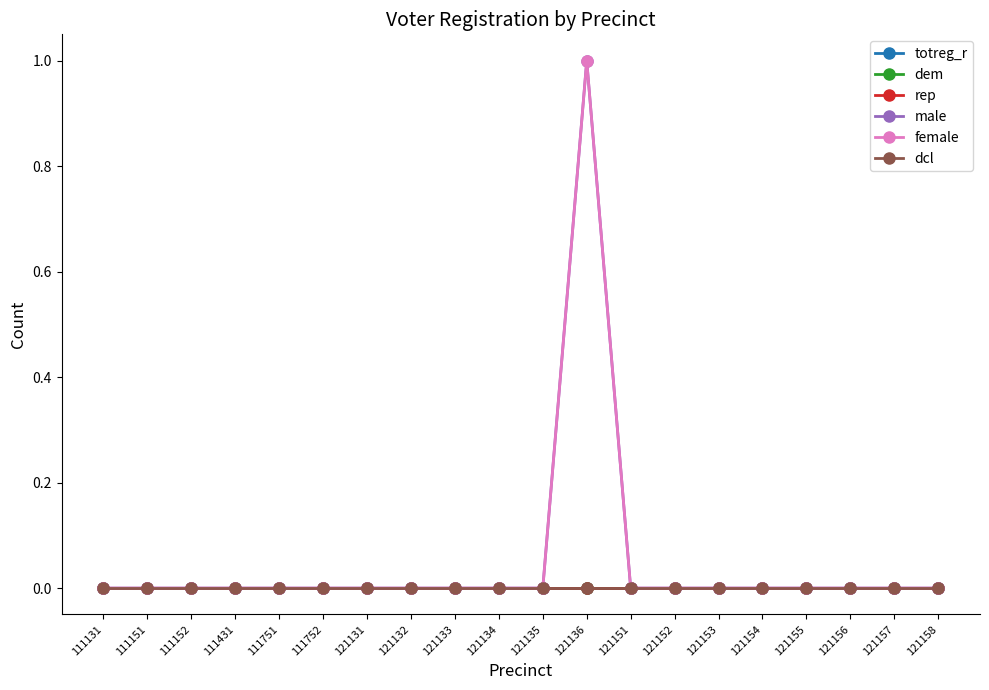

How many lines are shown in the chart?

6